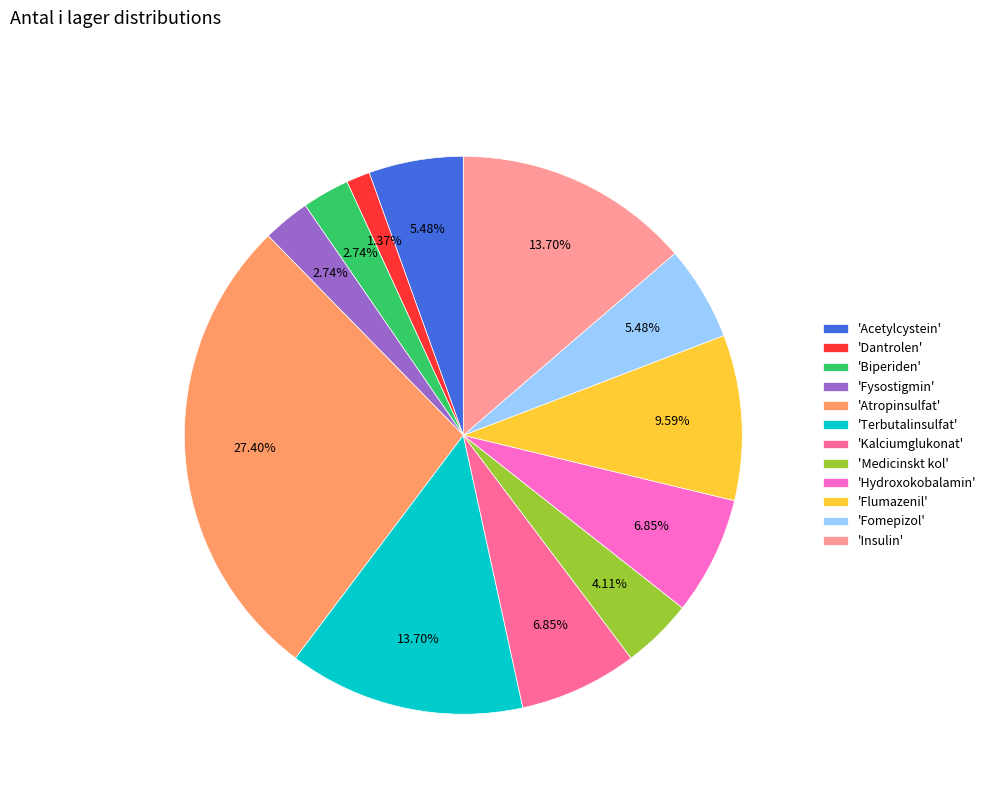

Is there a majority slice in this chart?

No